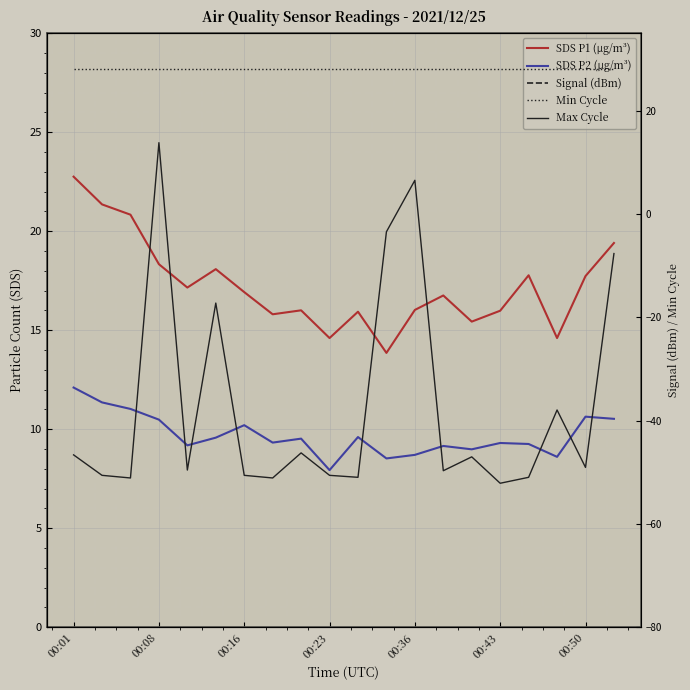

Read the Signal (dBm) value at 7.

-72.0